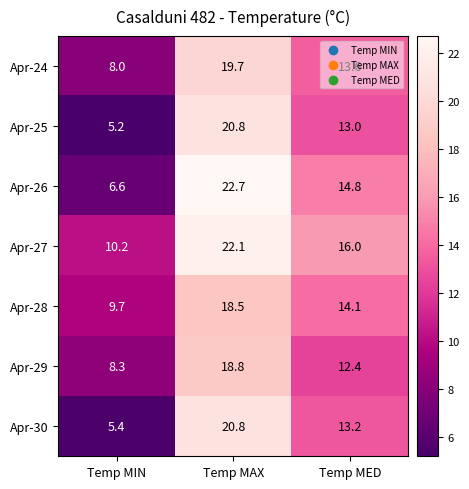

Which series has the largest total across all categories?

Apr-27